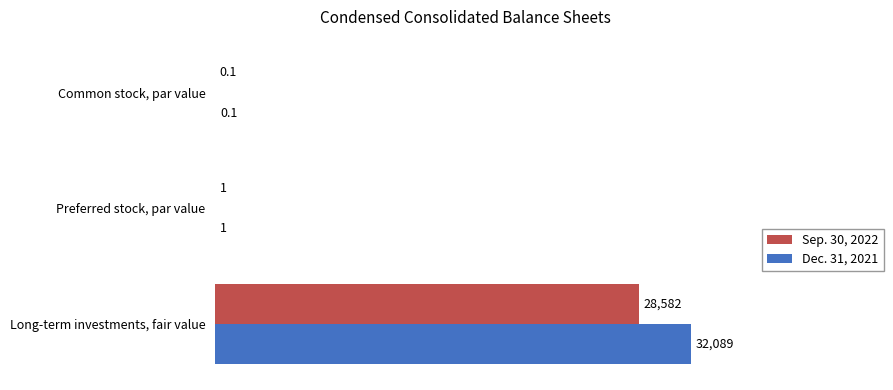

Count the number of data series in this chart.

2